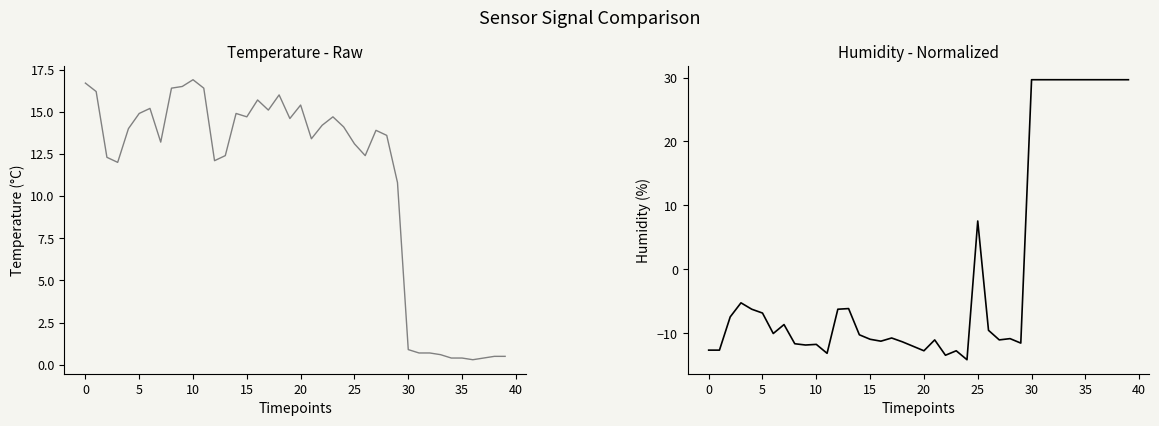

How many values in the temperature series exceed 13?

24